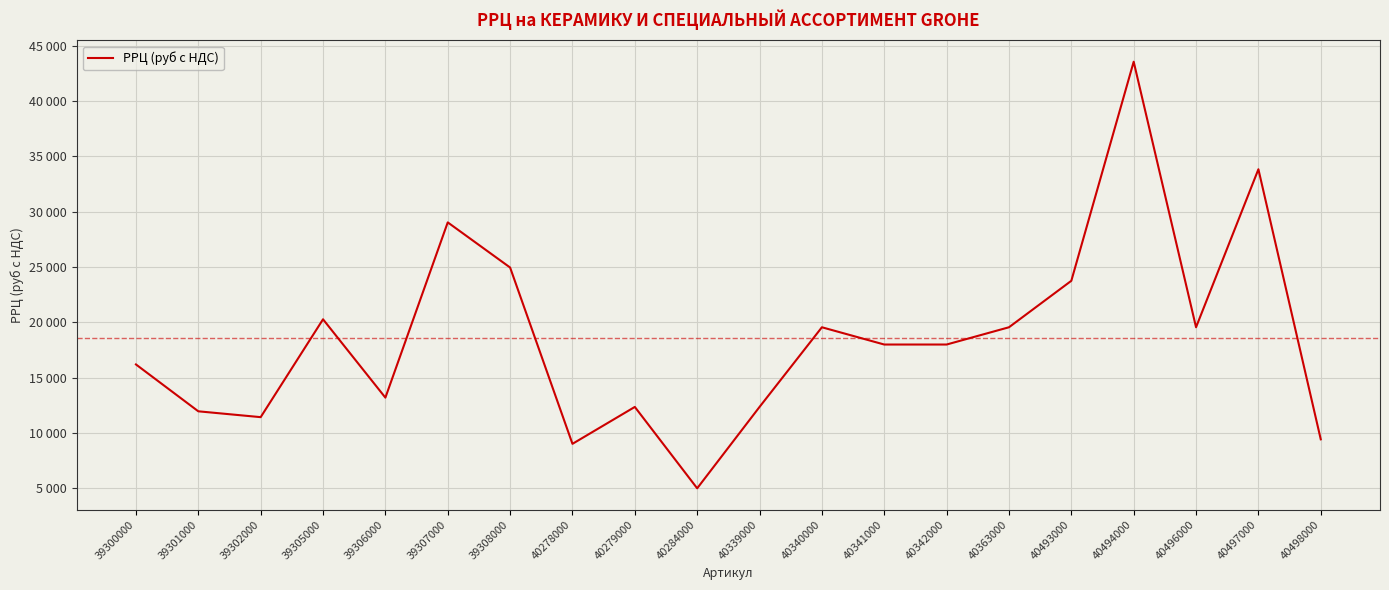

Does the chart have visible grid lines?

Yes